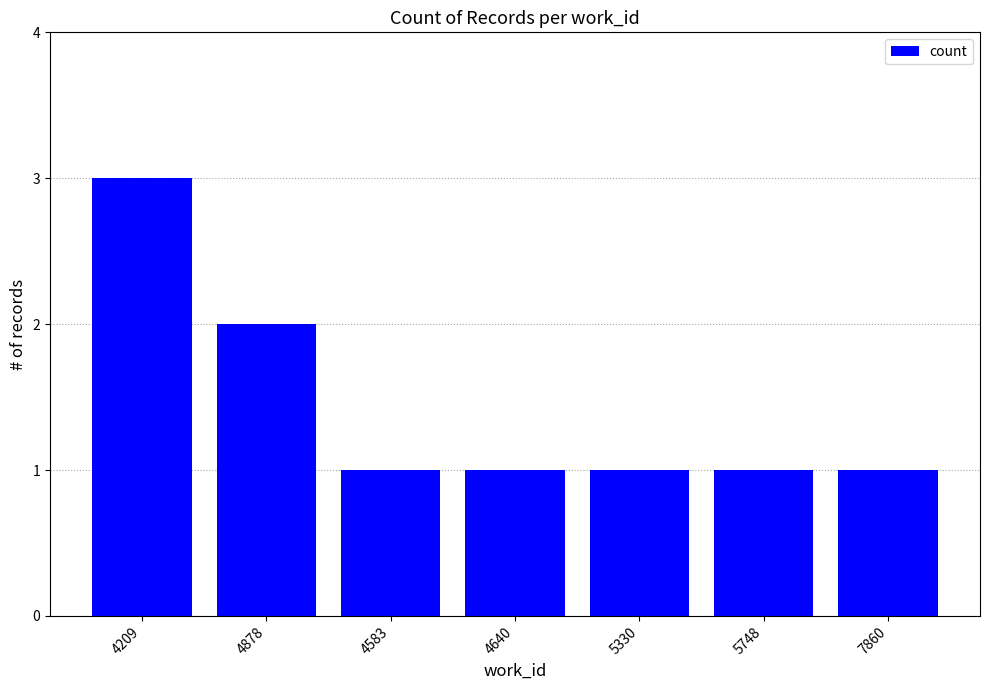

How many bars are there in total?

7